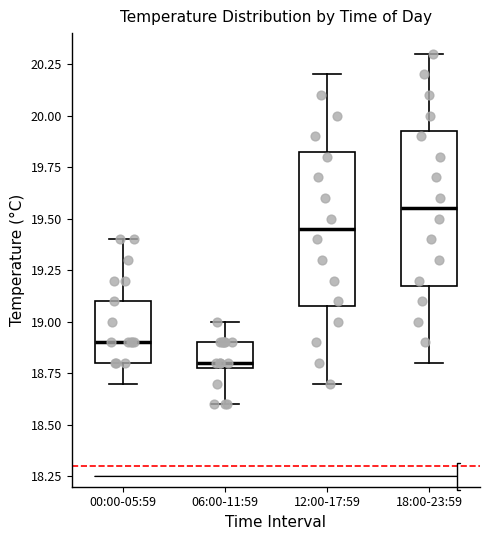

Reading left to right, read every box against the y-axis: the position of its median line, the range the box covers, and the ends of its whiskers. The values are not printed on the chart, so give them approximately, as read against the axis.

00:00-05:59: median 18.90, box 18.80 to 19.10, whiskers 18.70 to 19.40
06:00-11:59: median 18.80 (just above the box's lower edge), box 18.80 to 18.90, whiskers 18.60 to 19.00
12:00-17:59: median 19.45, box 19.10 to 19.85, whiskers 18.70 to 20.20
18:00-23:59: median 19.55, box 19.20 to 19.95, whiskers 18.80 to 20.30